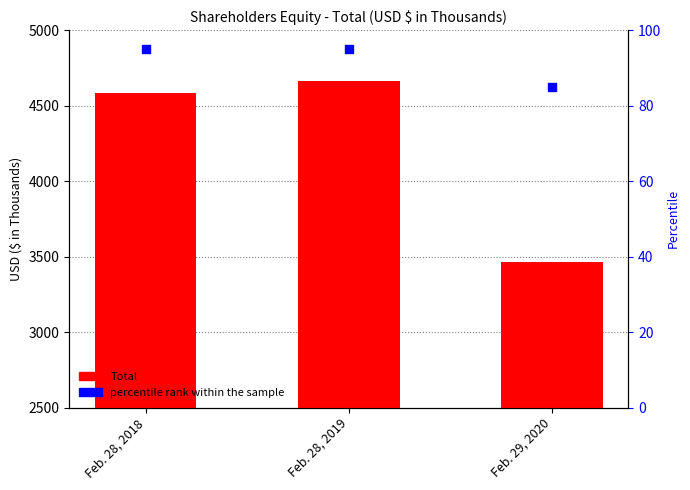

Which series reaches the maximum Y coordinate?

Total